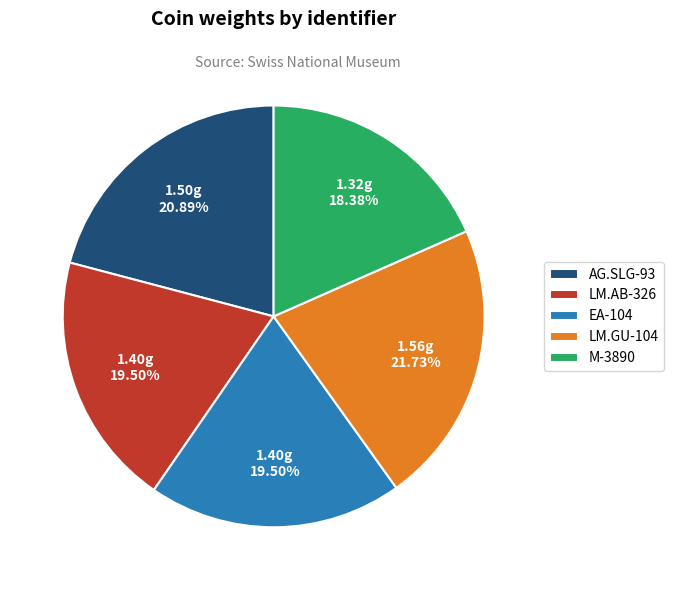

Combined, what portion of the pie is EA-104 and LM.AB-326?

39.0%